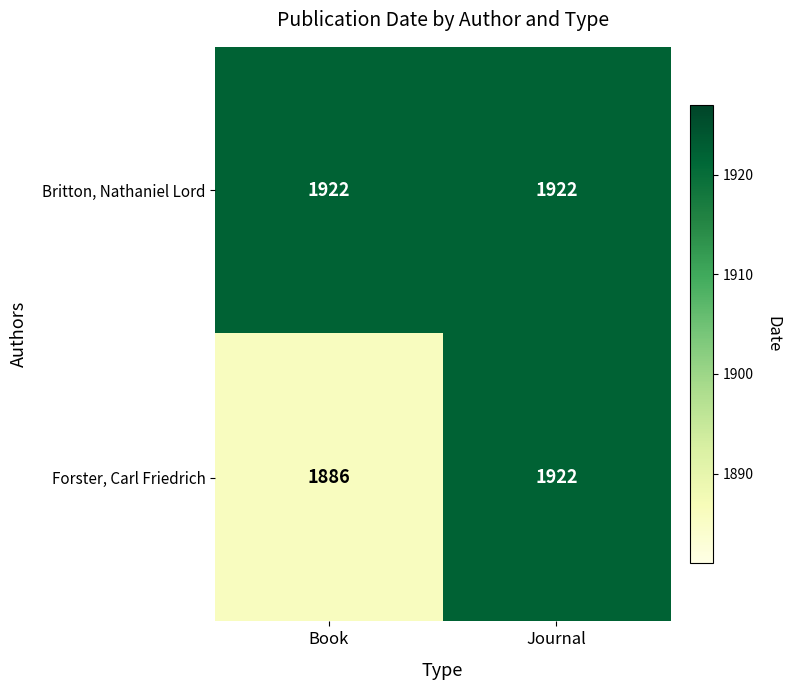

Which series has the widest spread of values?

Forster, Carl Friedrich